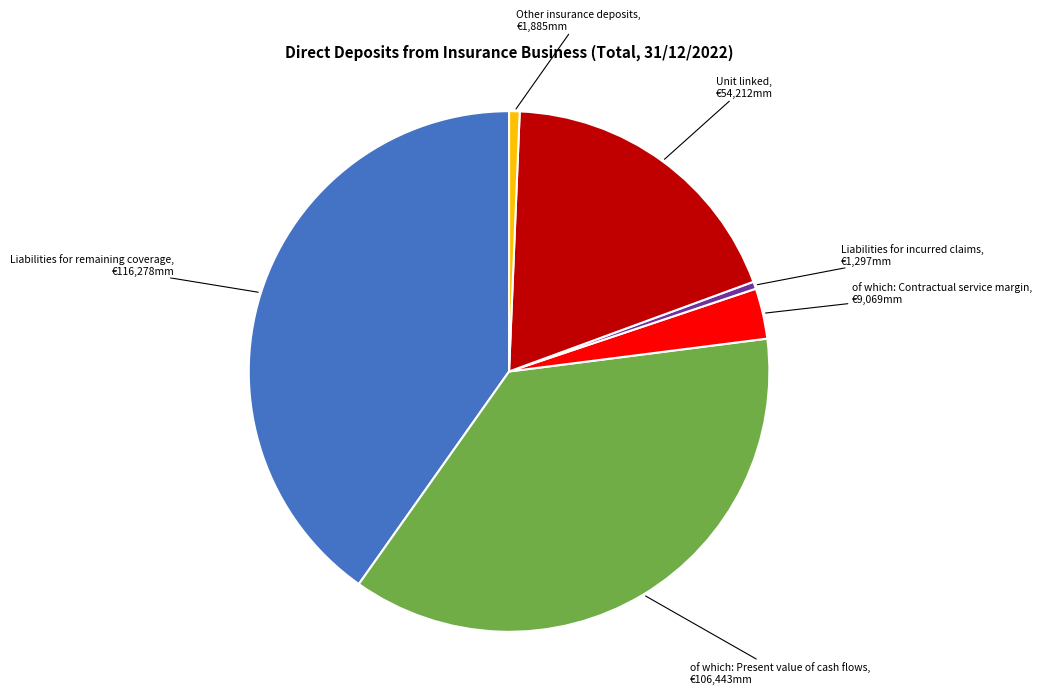

How many segments does this pie chart have?

6